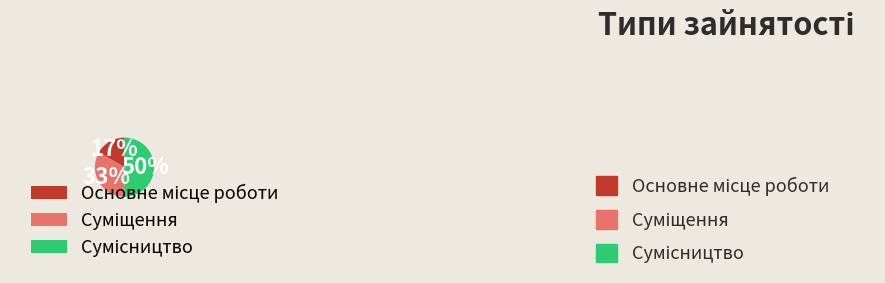

To the nearest percent, what is the average slice percentage?

33%